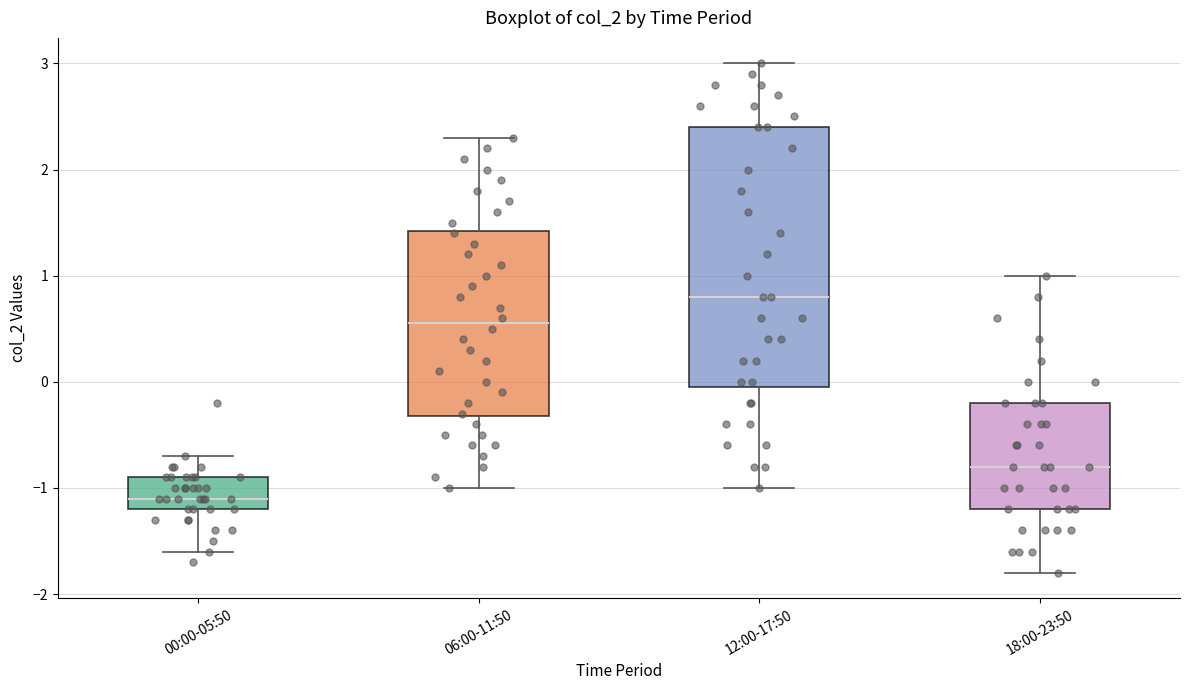

Which box's median line is the lowest?

00:00-05:50